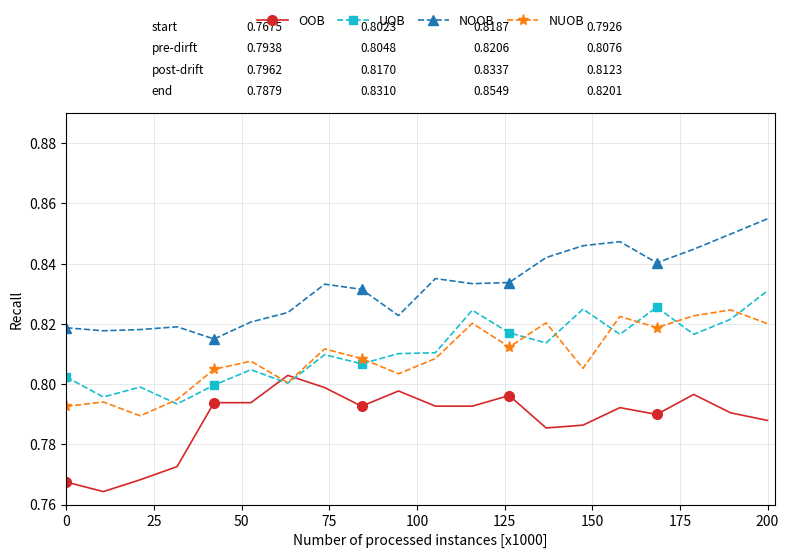

Rank the series by their maximum value, from highest to lowest.

NOOB, UOB, NUOB, OOB